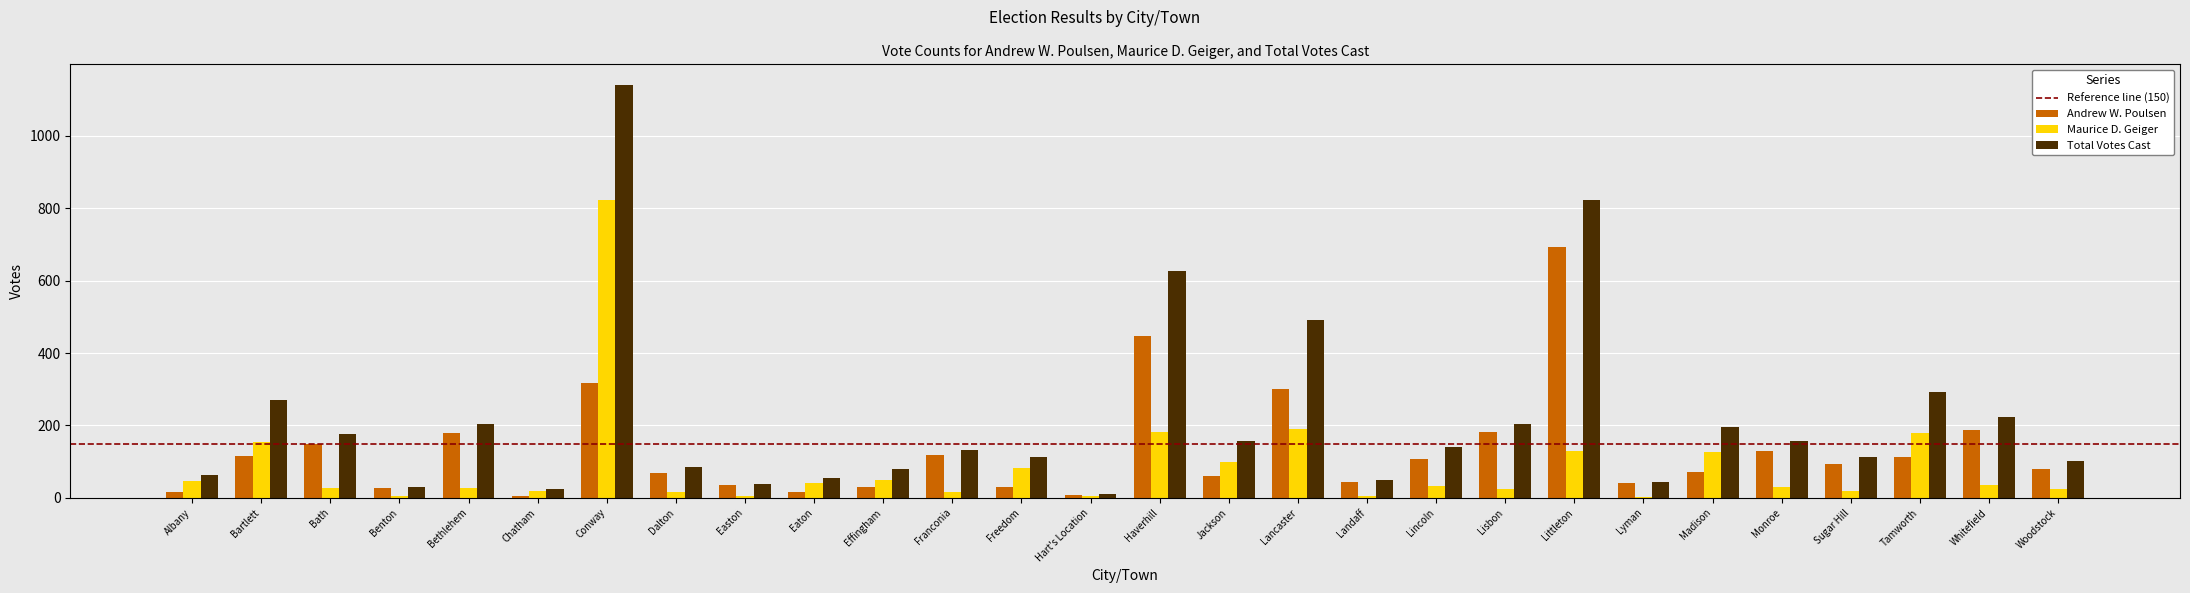

How many distinct data groups are displayed?

3